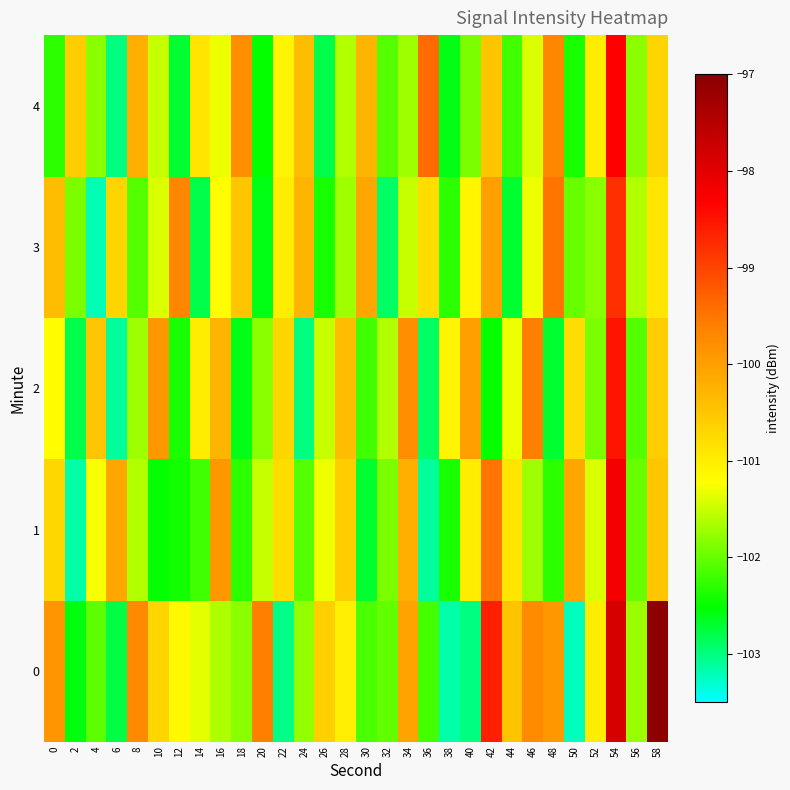

What is the smallest value displayed?

-103.2